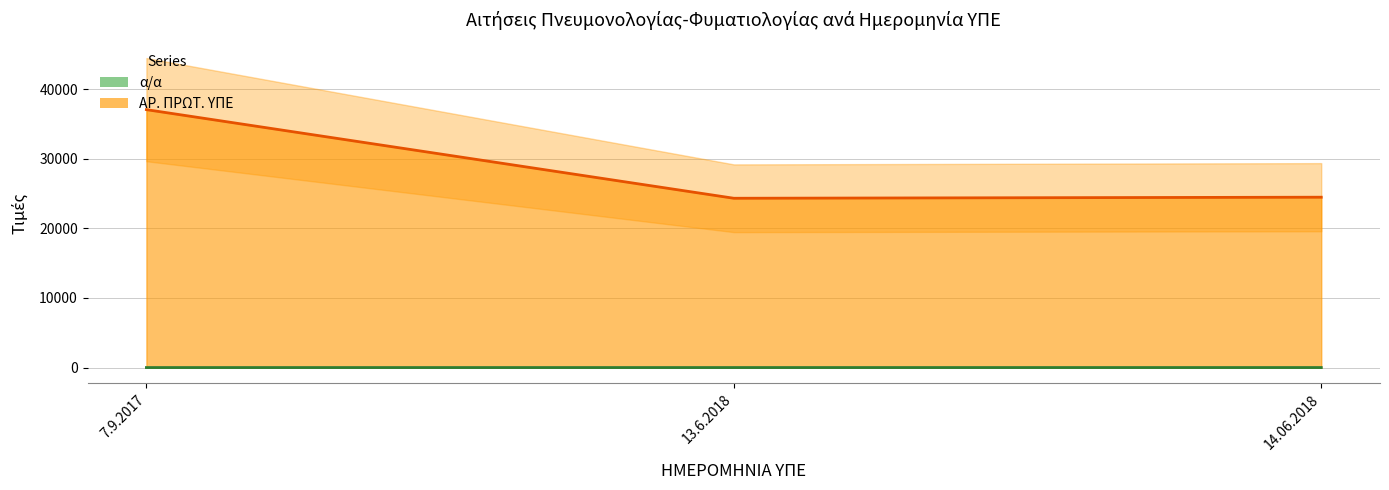

Reading left to right, transcribe all the data shown in this chart.

α/α (line): 1	2	3
ΑΡ. ΠΡΩΤ. ΥΠΕ (line): 37077	24337	24489